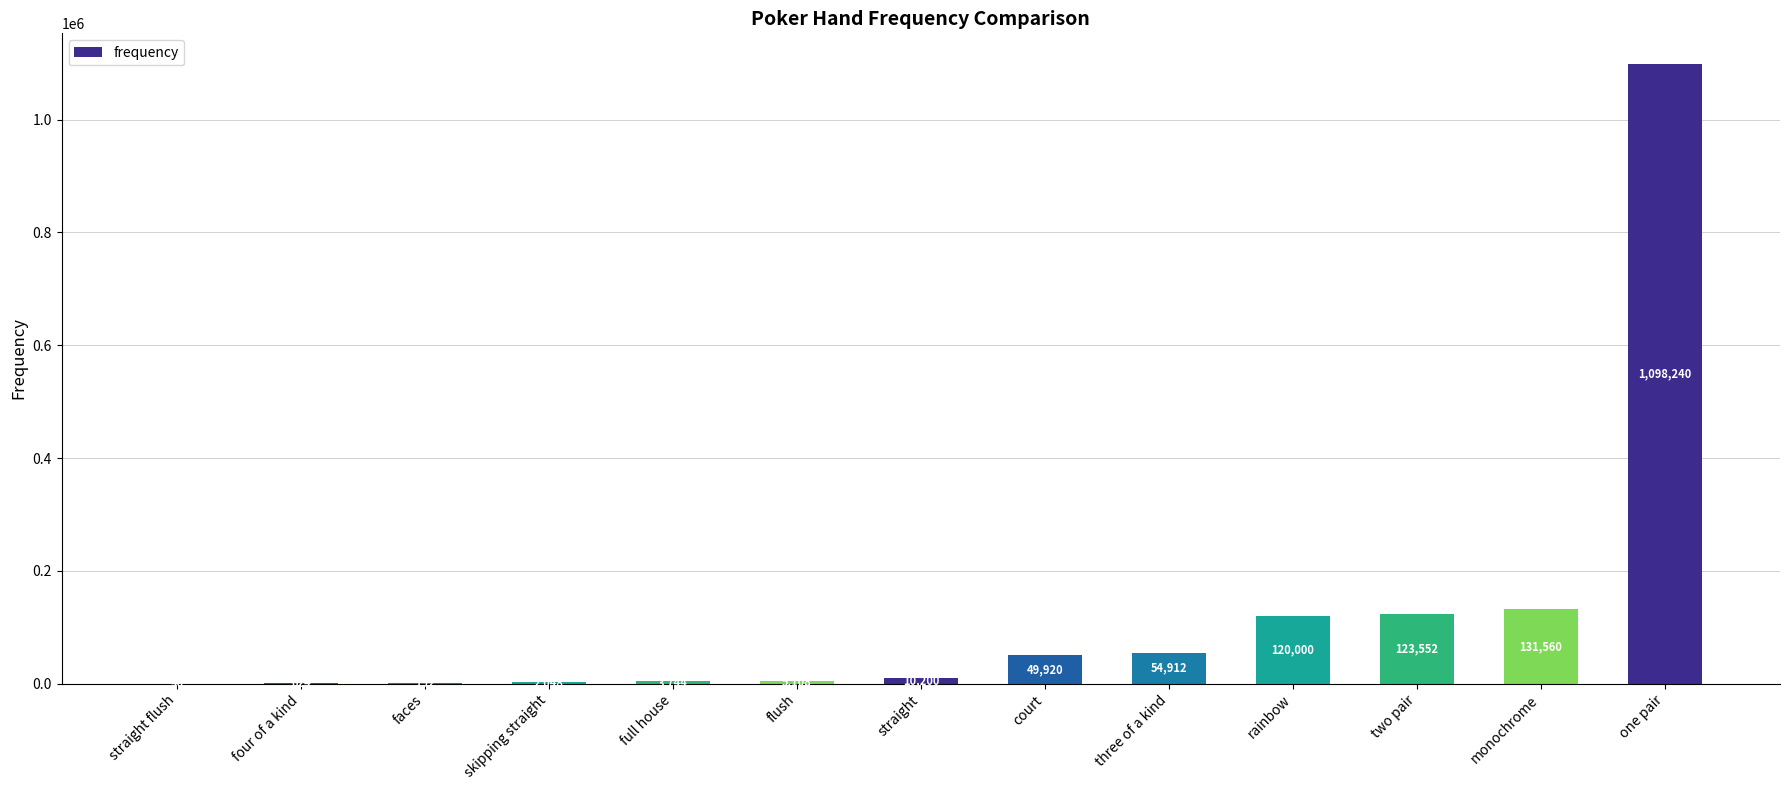

What is the maximum value shown in the chart?

1098240